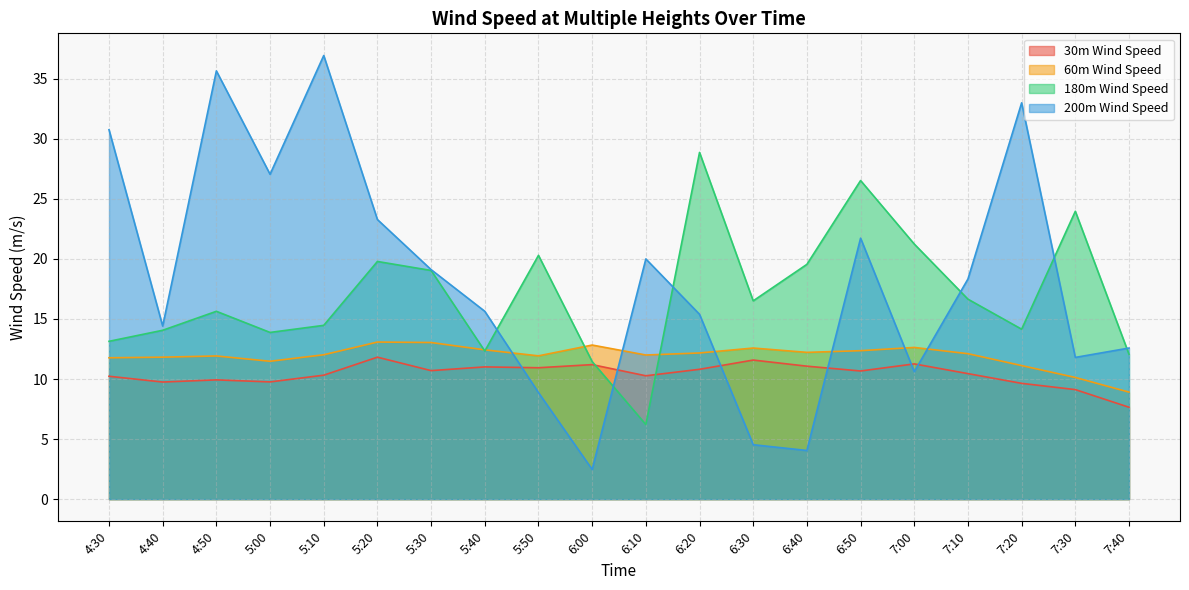

Does the chart have visible grid lines?

Yes